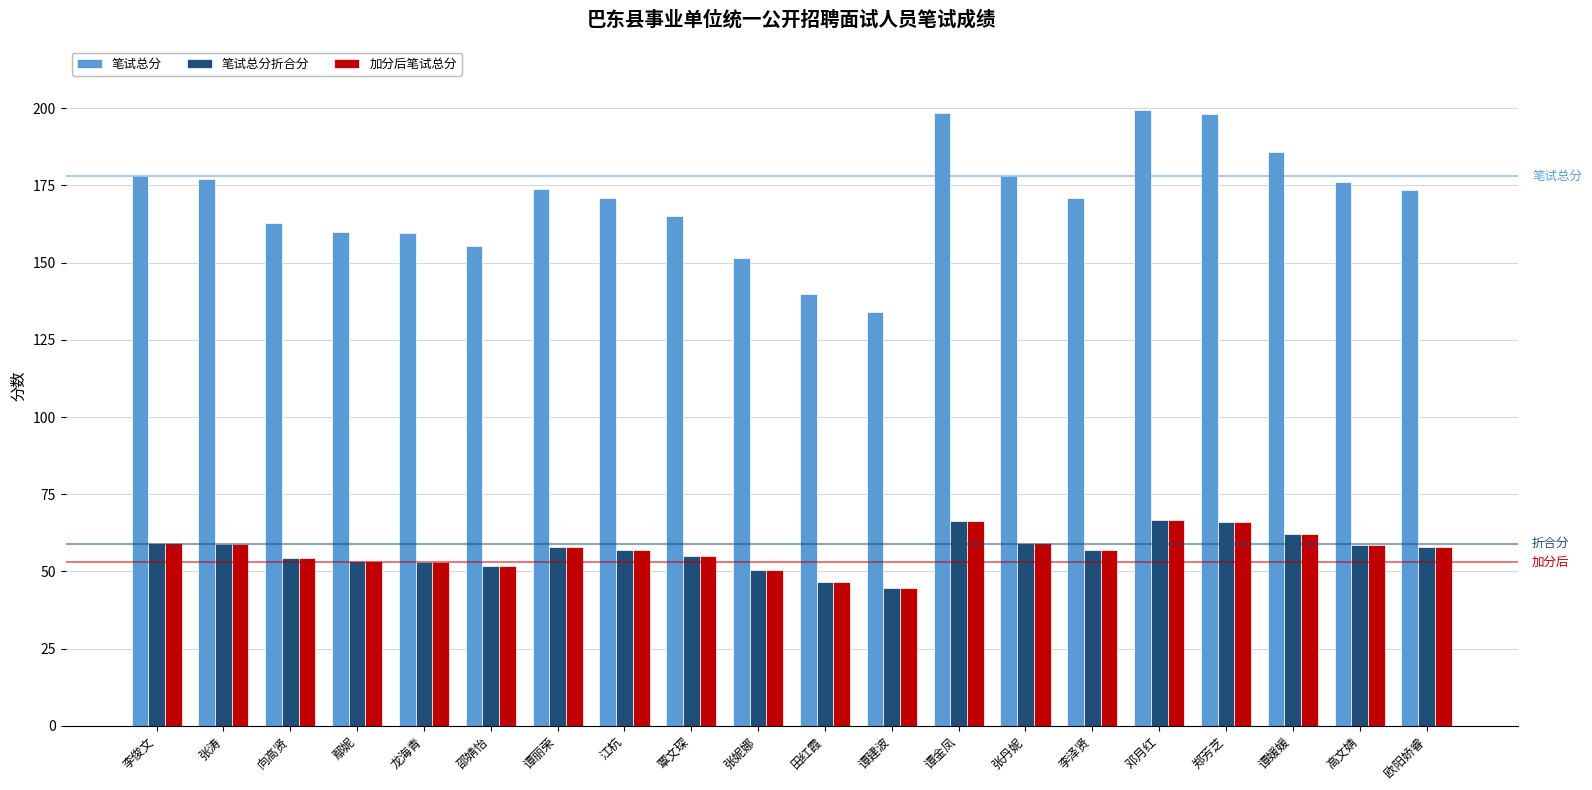

What is the sum of the 笔试总分折合分 values at 谭建波 and 田红霞?

91.3